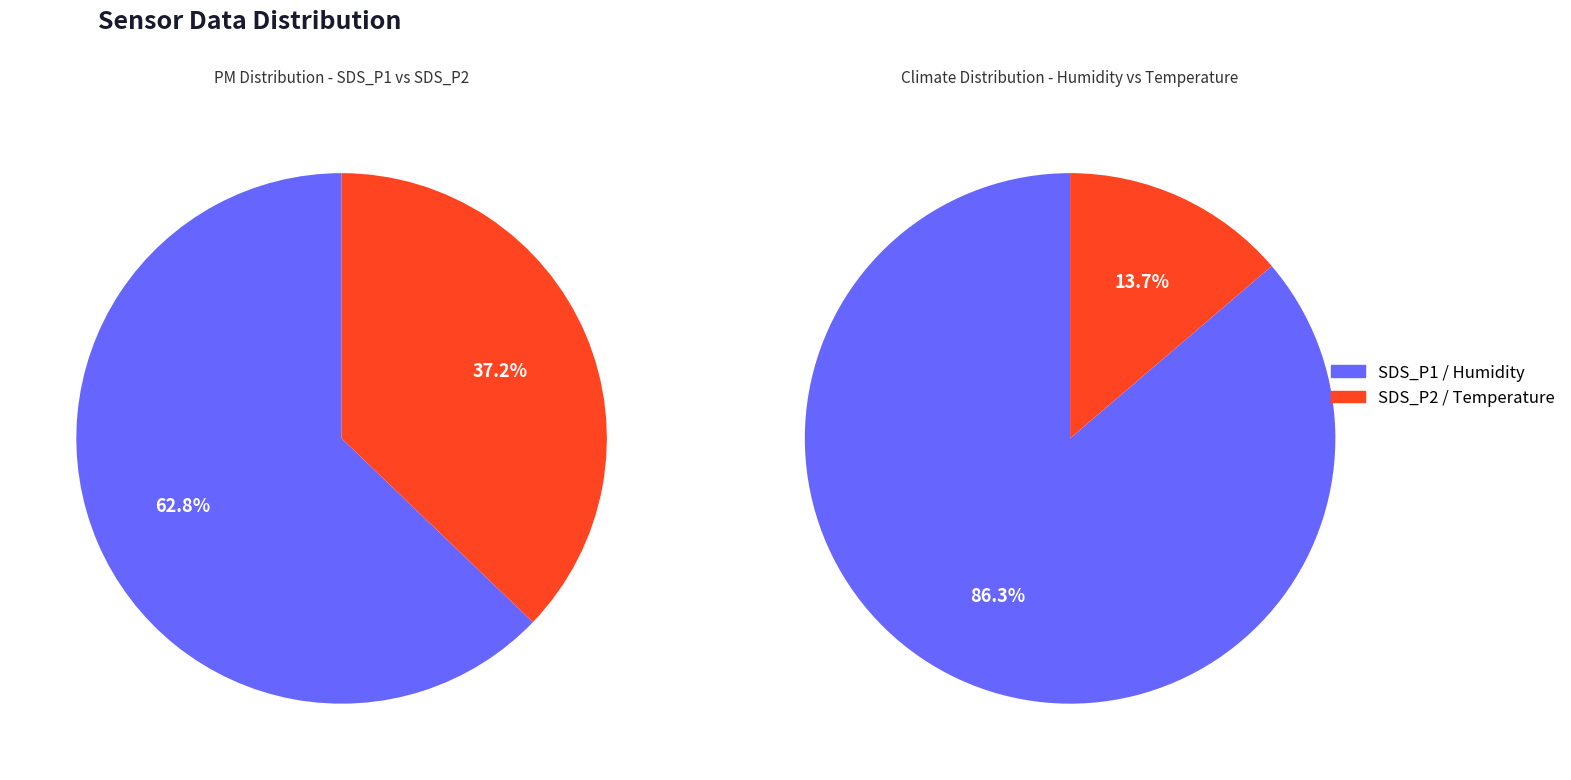

Which slice is the smallest?

SDS_P2 (avg)